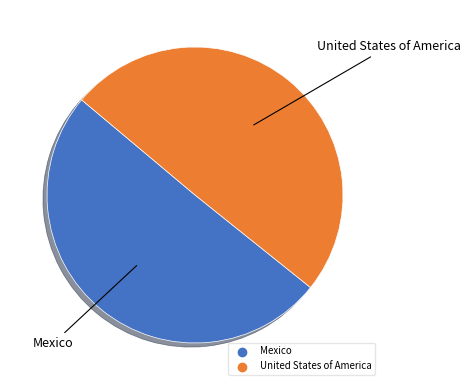

Which slice represents more than half of the pie?

Mexico